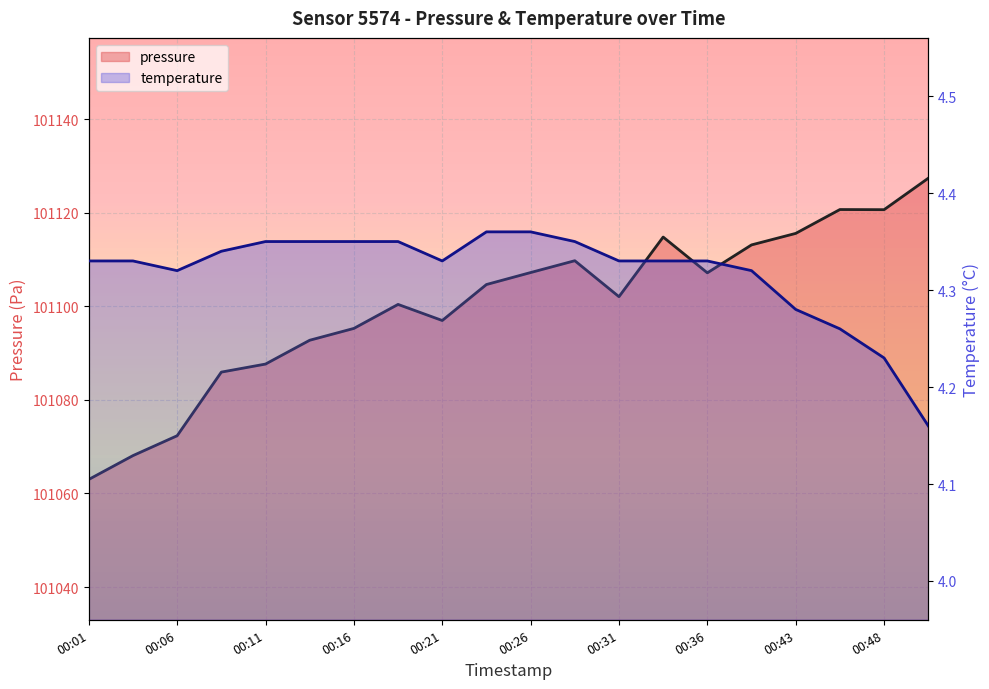

How many data points does each series have?

20